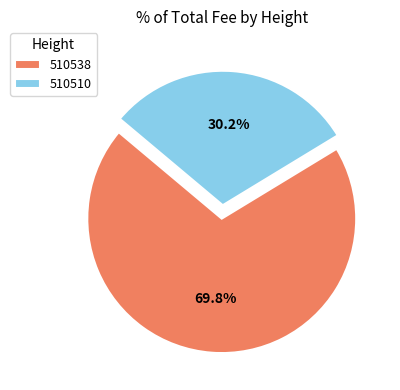

True or false: 510538 accounts for 70% of the total.

True